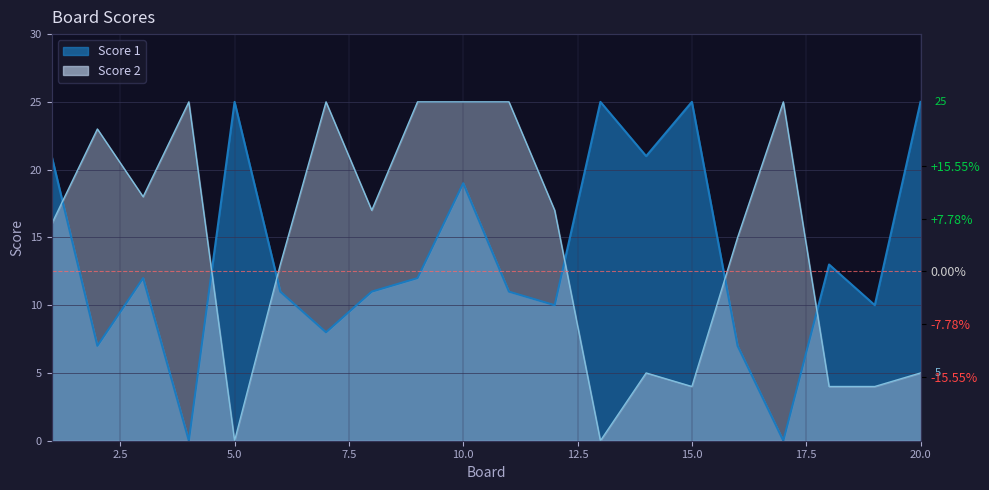

What is the difference between the second highest and second lowest values in the Score 1 series?

25